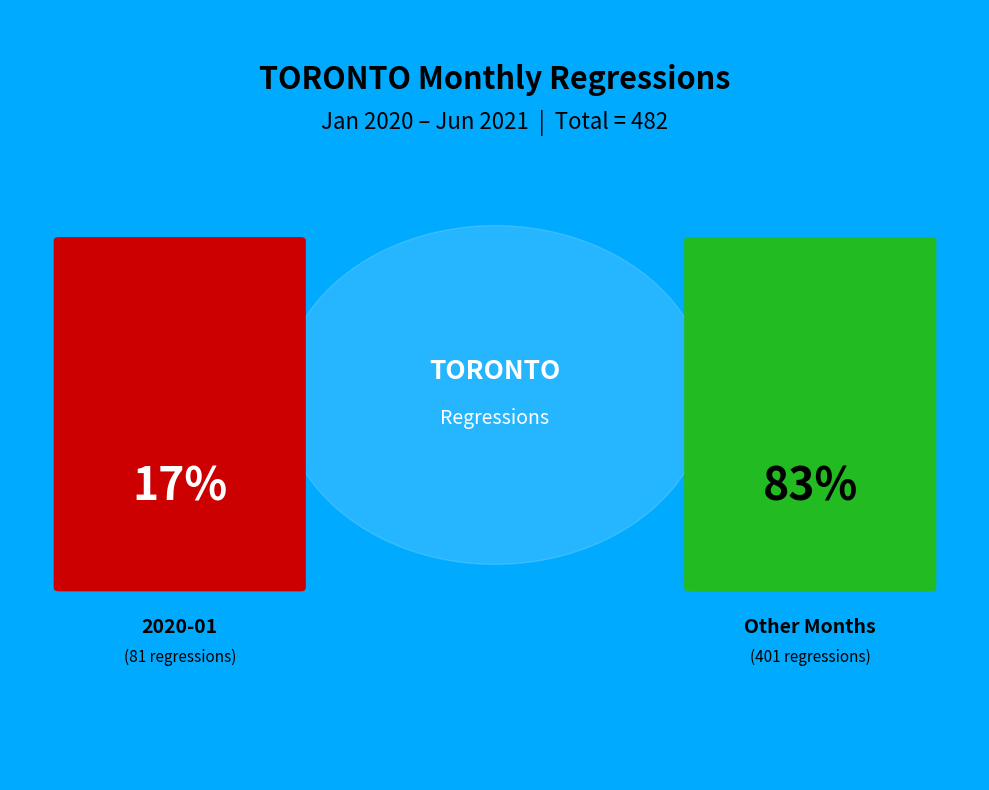

The 2021-01 slice represents 1% of the pie. True or false?

False